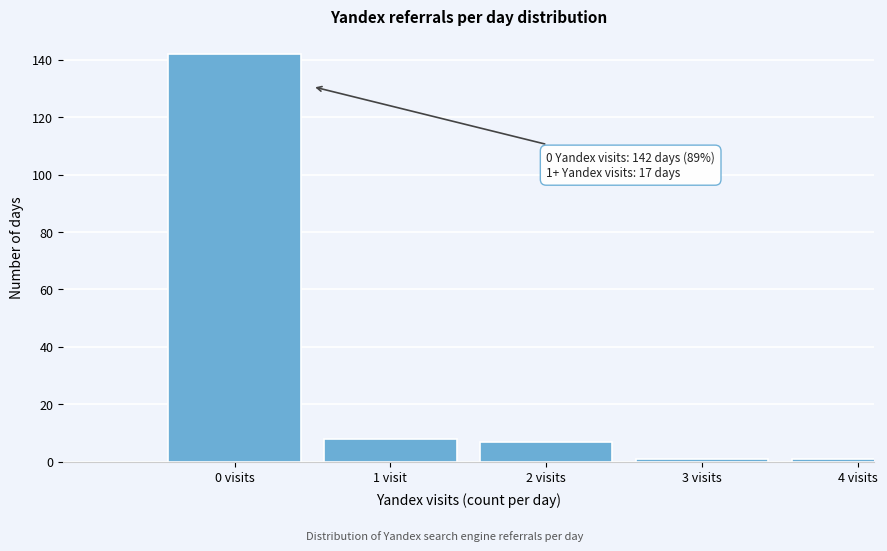

Reading left to right, list all the values displayed in this chart.

142	8	7	1	1